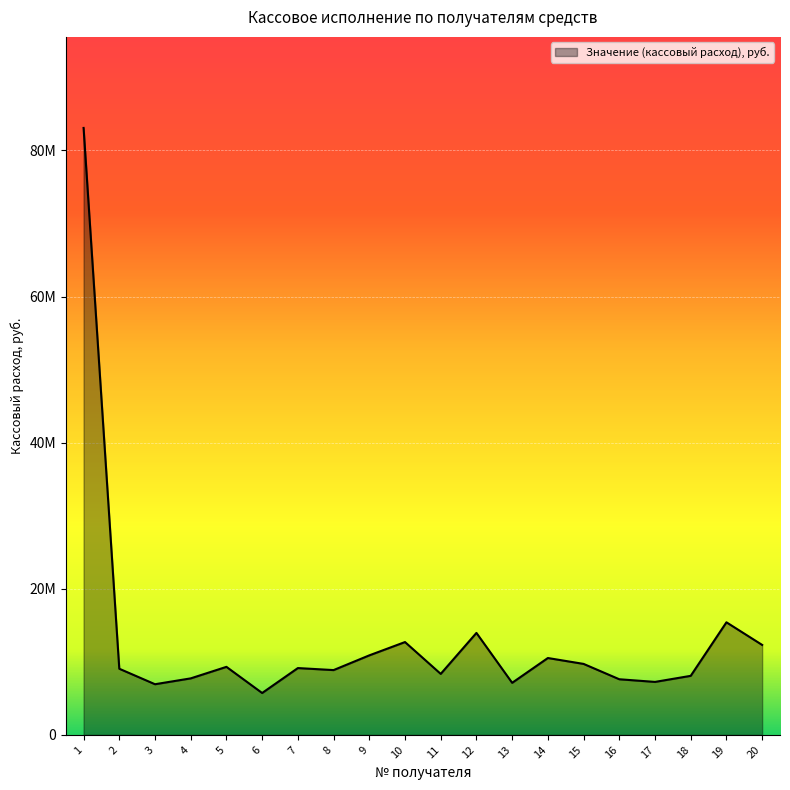

At which label is the value closest to 44409500?

19